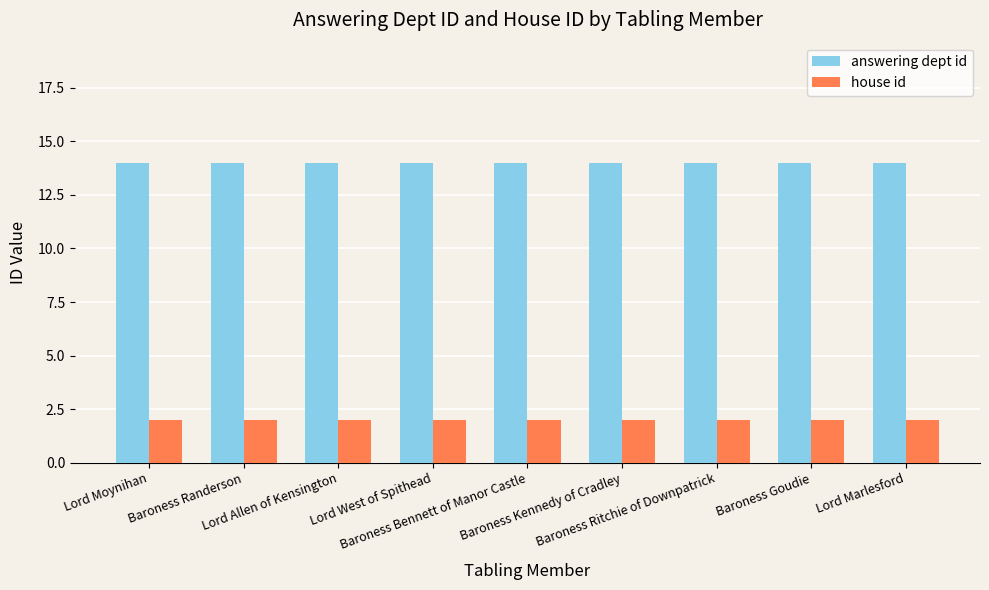

What is the total value across all series at Lord Allen of Kensington?

16